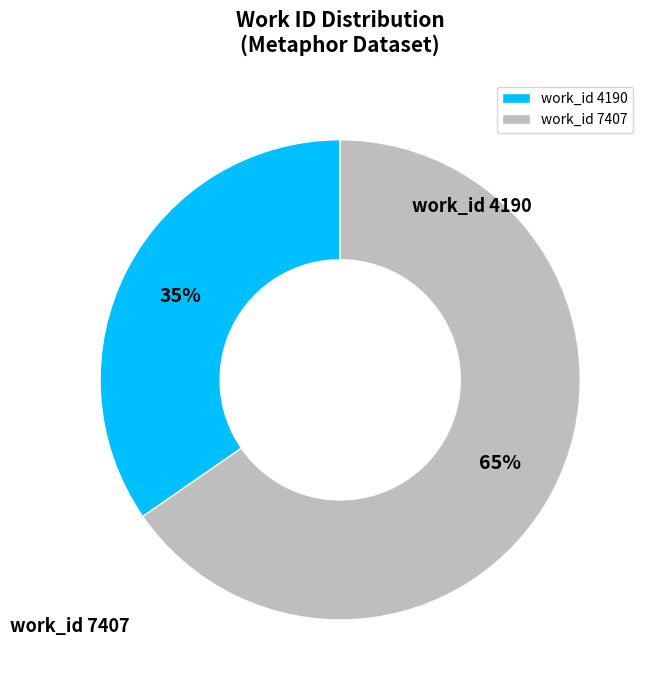

Which category has the biggest portion of the pie?

7407